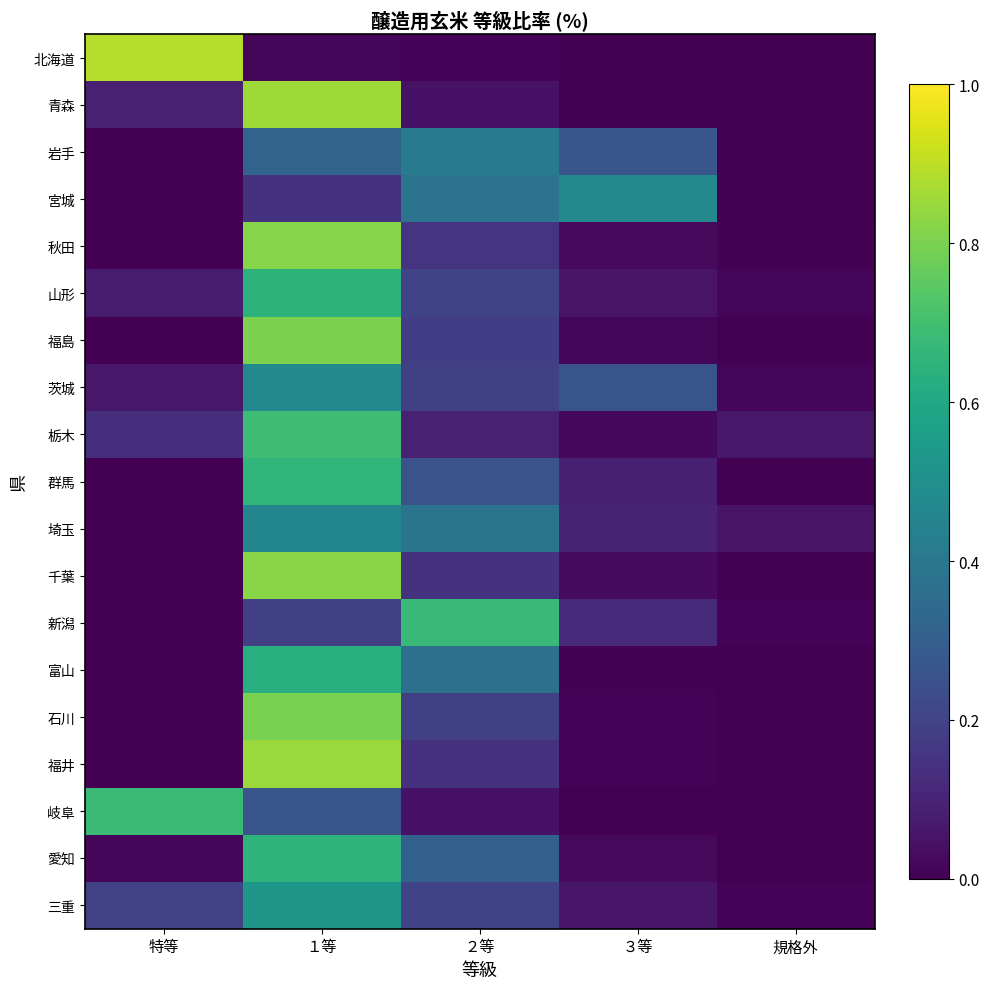

Rank the series at １等 from highest to lowest value.

青森, 福井, 千葉, 秋田, 福島, 石川, 栃木, 群馬, 愛知, 山形, 富山, 三重, 茨城, 埼玉, 岩手, 岐阜, 新潟, 宮城, 北海道